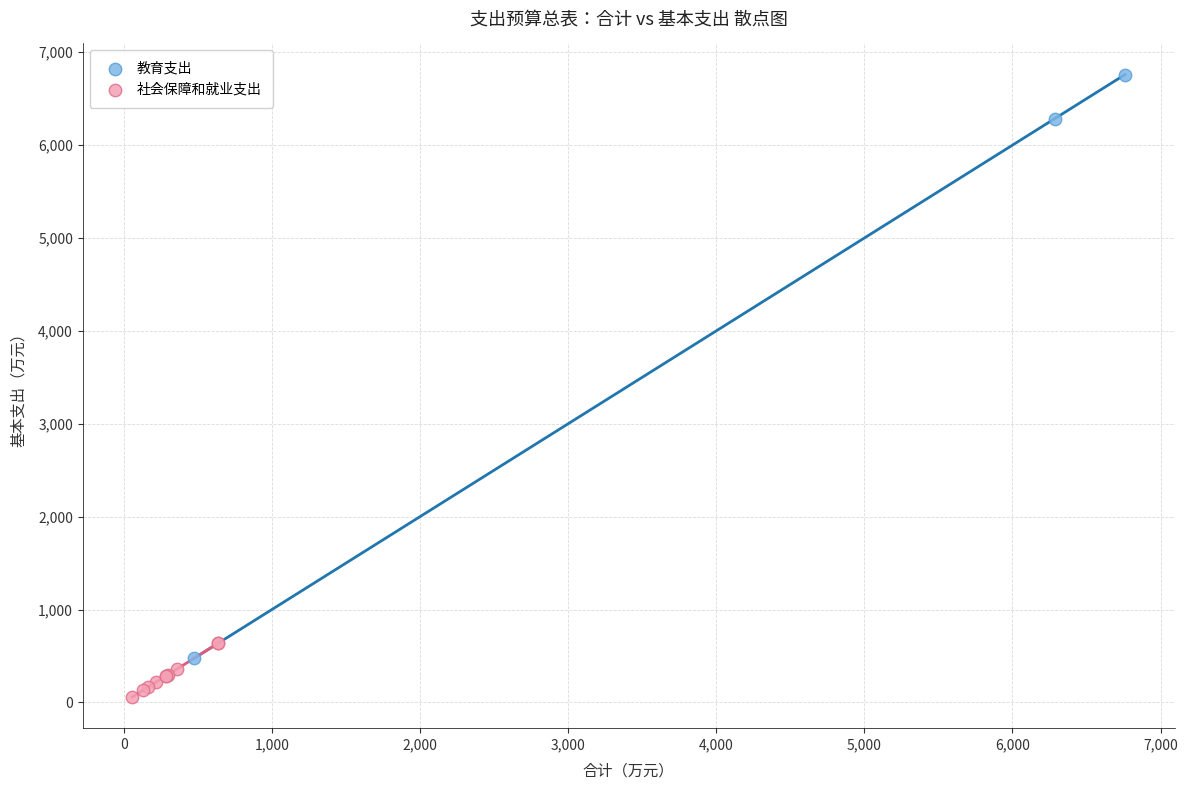

Which series reaches the minimum Y coordinate?

社会保障和就业支出